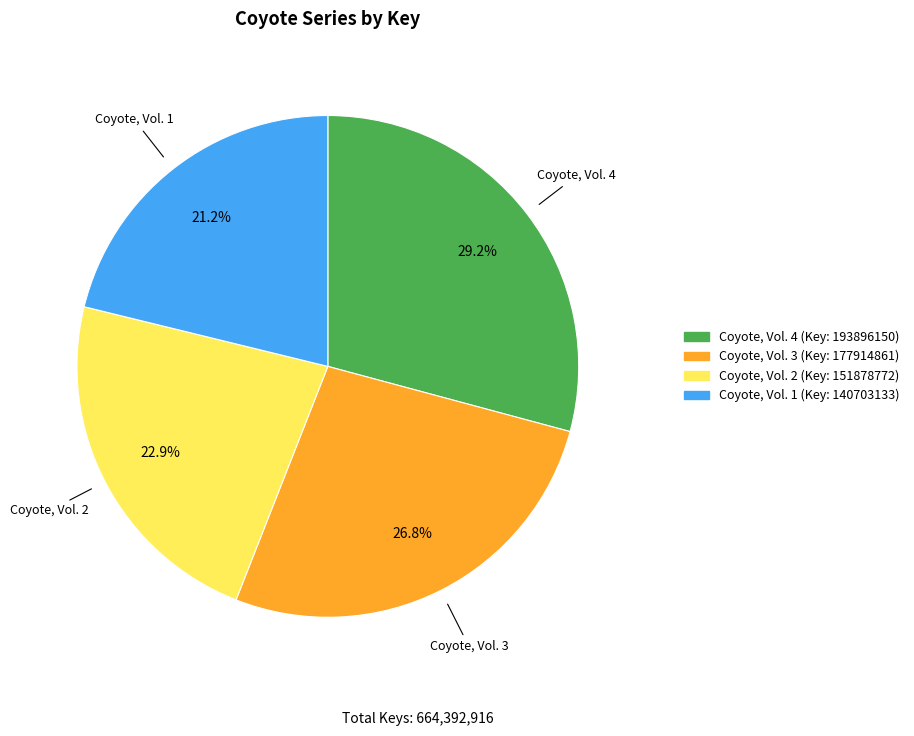

How many segments does this pie chart have?

4